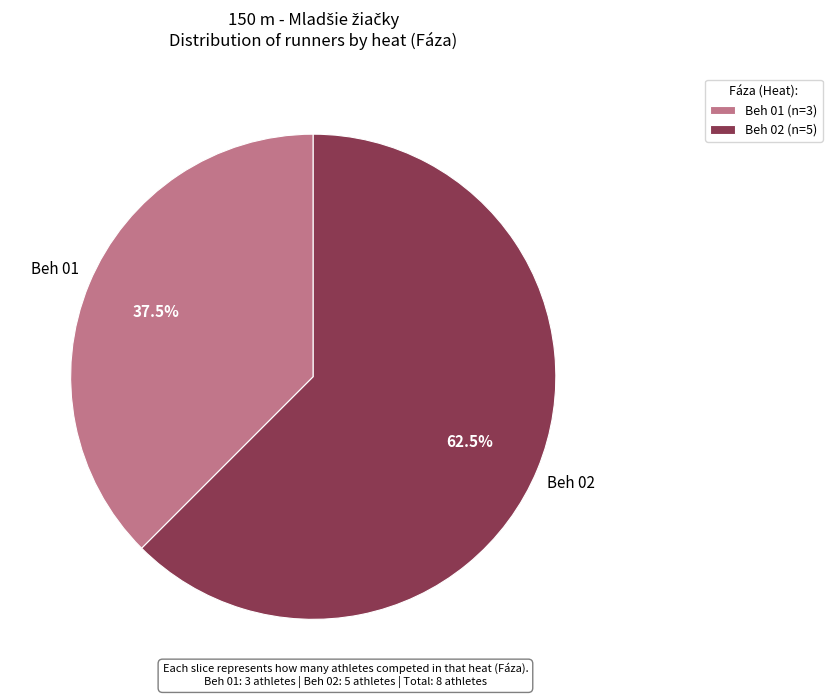

What is the largest slice in the pie chart?

Beh 02